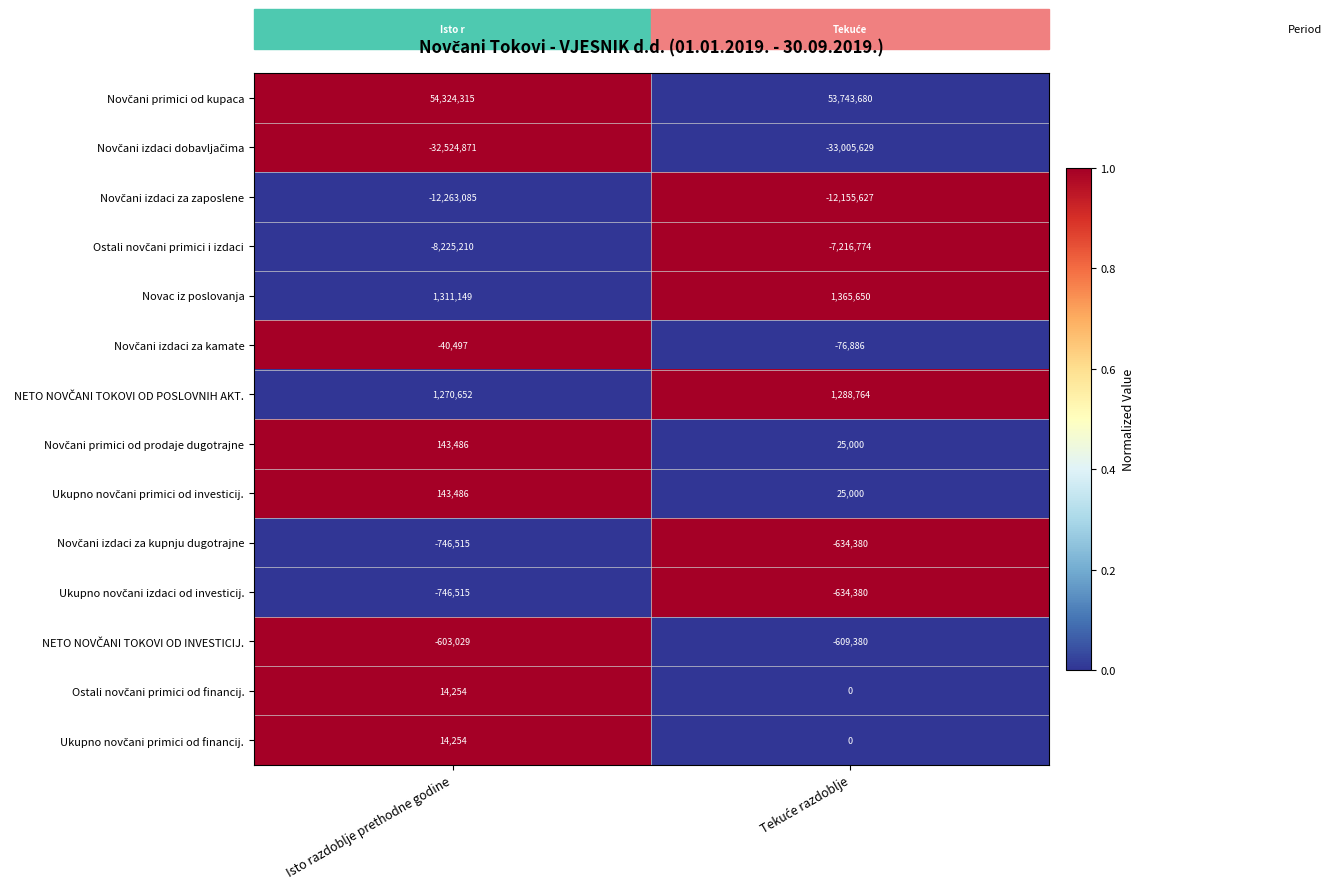

At which category does the chart reach its peak across all series?

Isto razdoblje prethodne godine